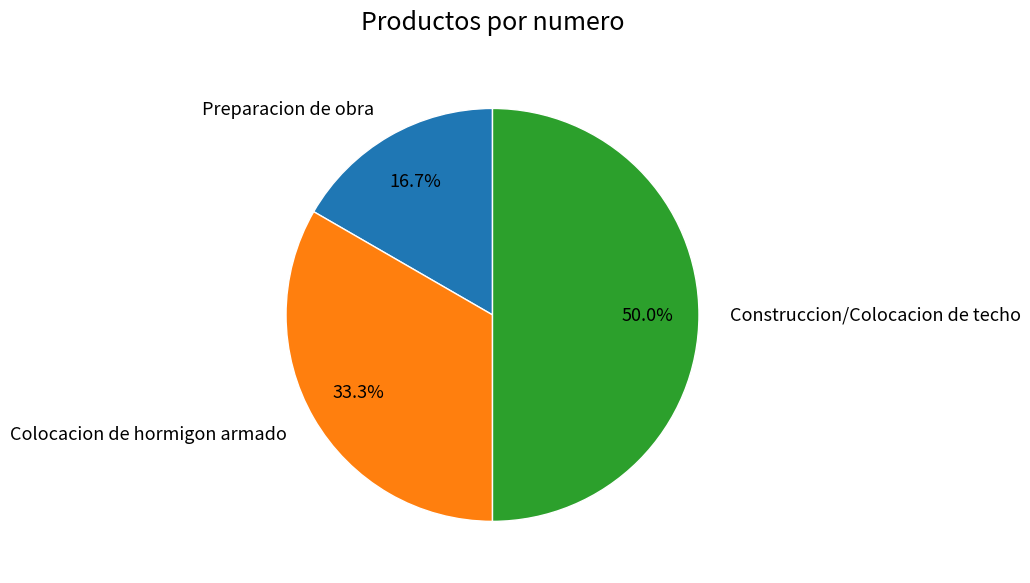

Which category has the smallest portion of the pie?

Preparacion de obra